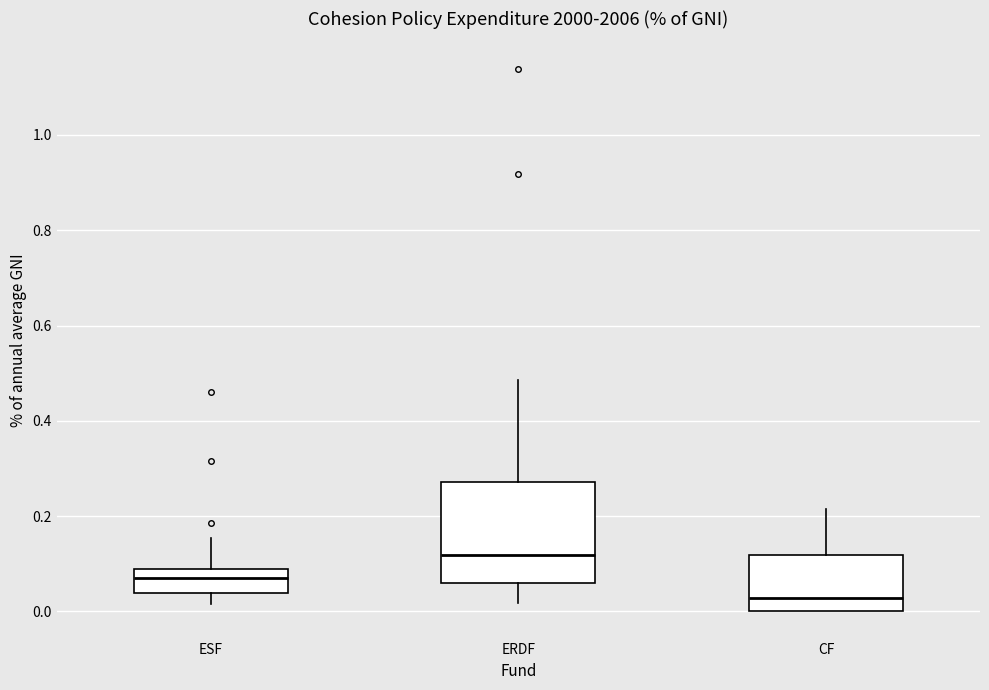

Which box's median line is the lowest?

CF